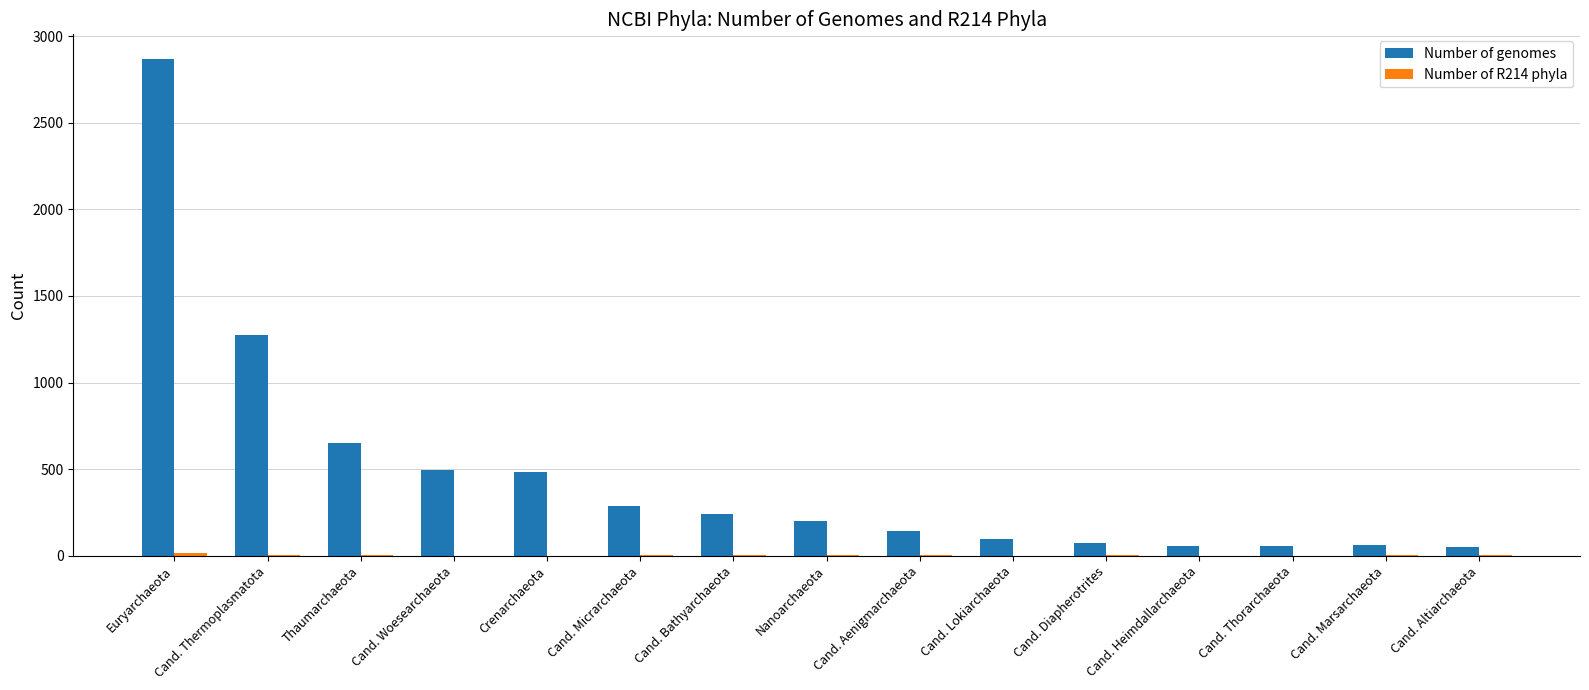

The value of Number of genomes at Nanoarchaeota is 202. True or false?

True